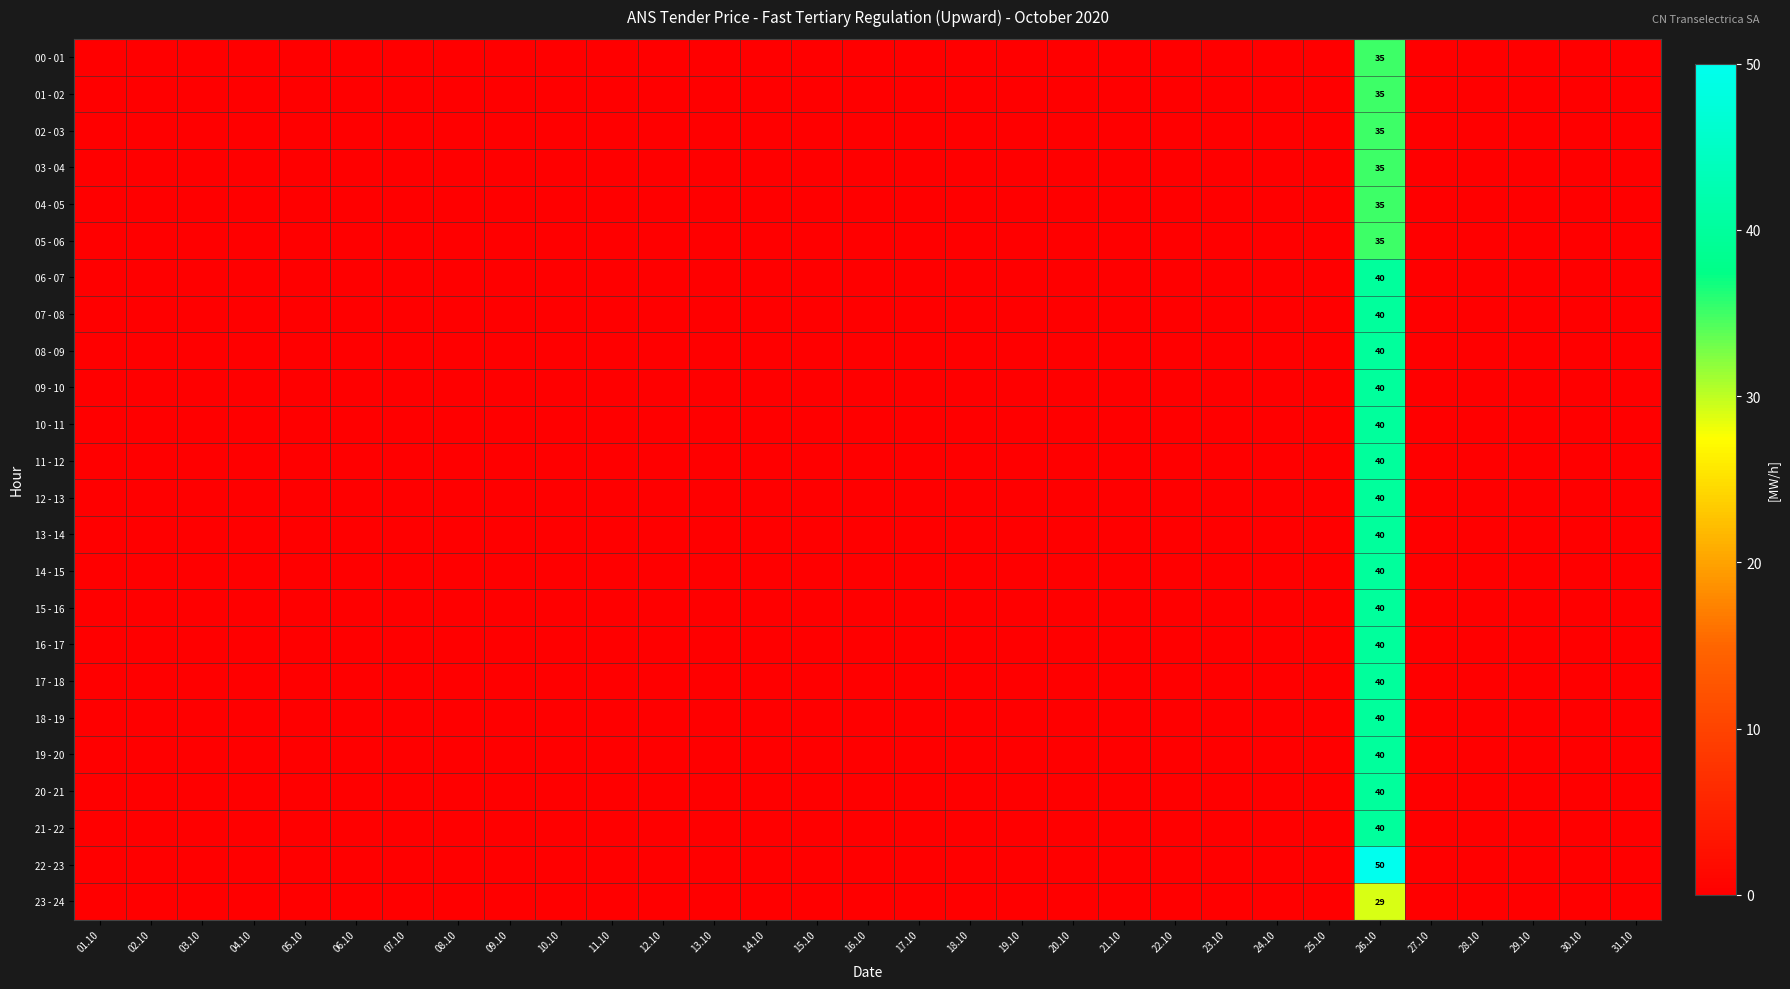

List the series in order of their peak value, lowest first.

23 - 24, 00 - 01, 01 - 02, 02 - 03, 03 - 04, 04 - 05, 05 - 06, 06 - 07, 07 - 08, 08 - 09, 09 - 10, 10 - 11, 11 - 12, 12 - 13, 13 - 14, 14 - 15, 15 - 16, 16 - 17, 17 - 18, 18 - 19, 19 - 20, 20 - 21, 21 - 22, 22 - 23